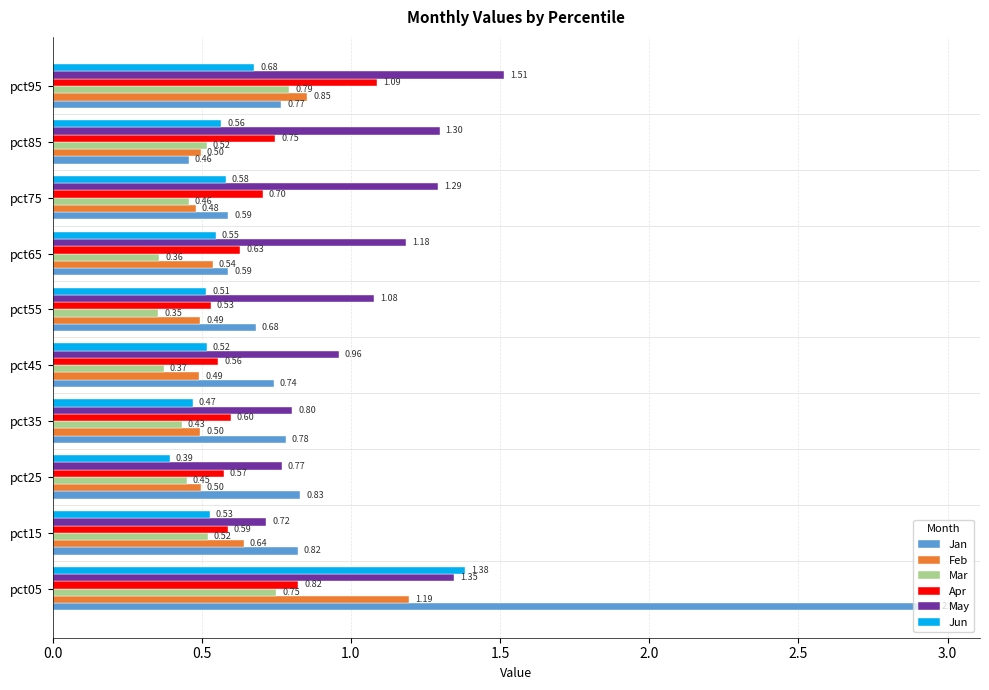

Which series has the largest range (max minus min)?

Jan